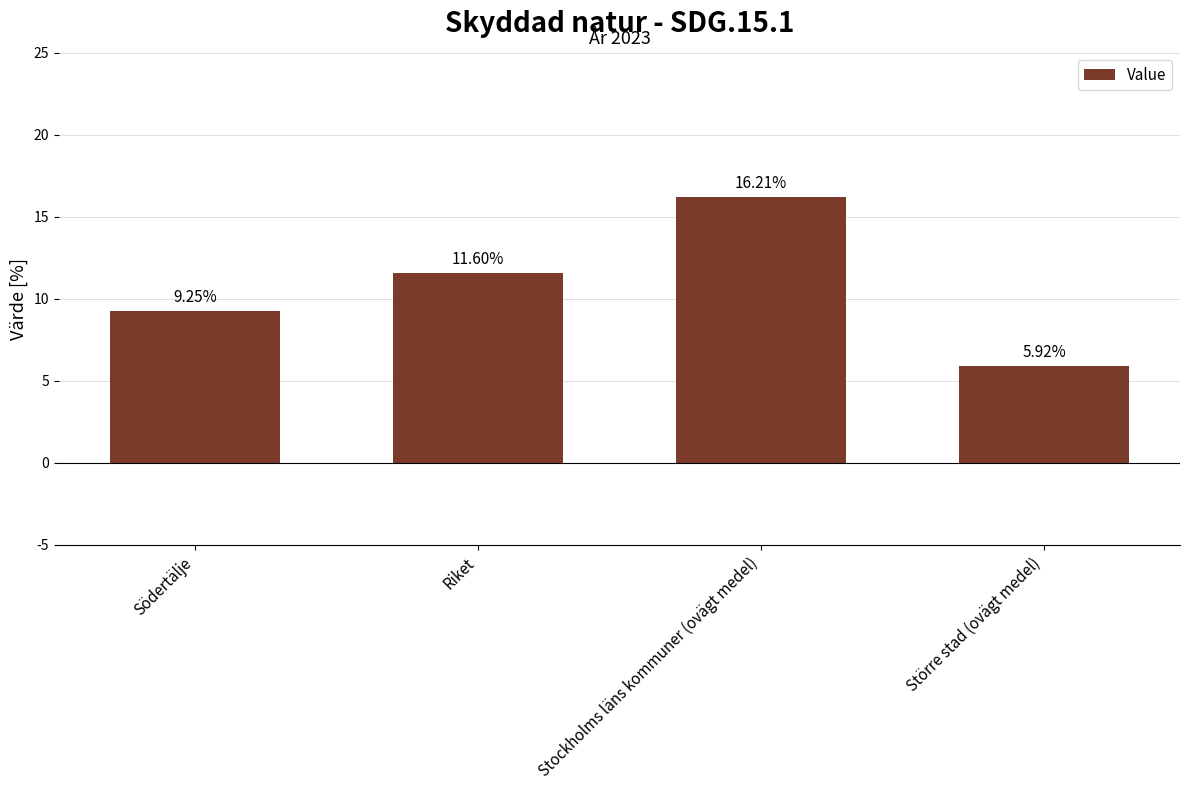

List the labels in order of value, smallest first.

Större stad (ovägt medel), Södertälje, Riket, Stockholms läns kommuner (ovägt medel)